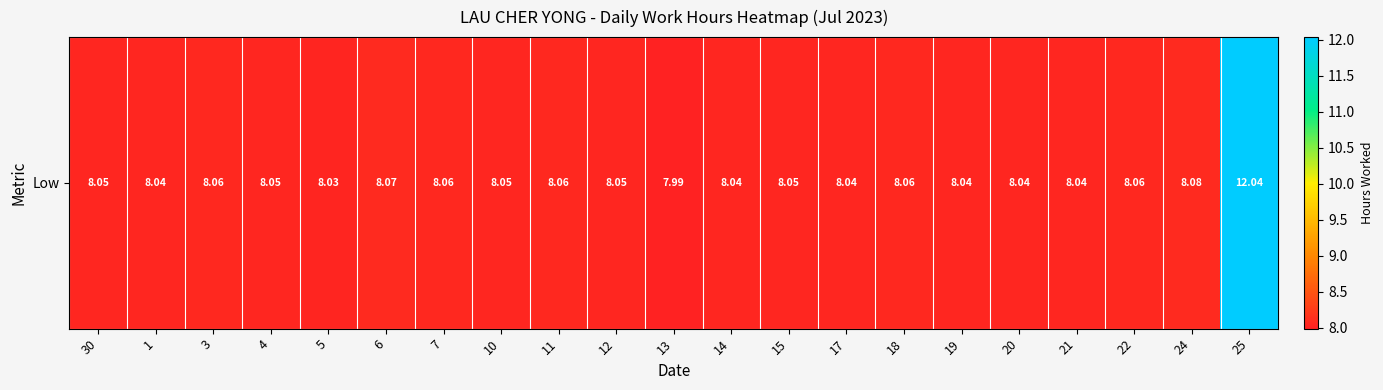

The value at 14 is 8.0. True or false?

True